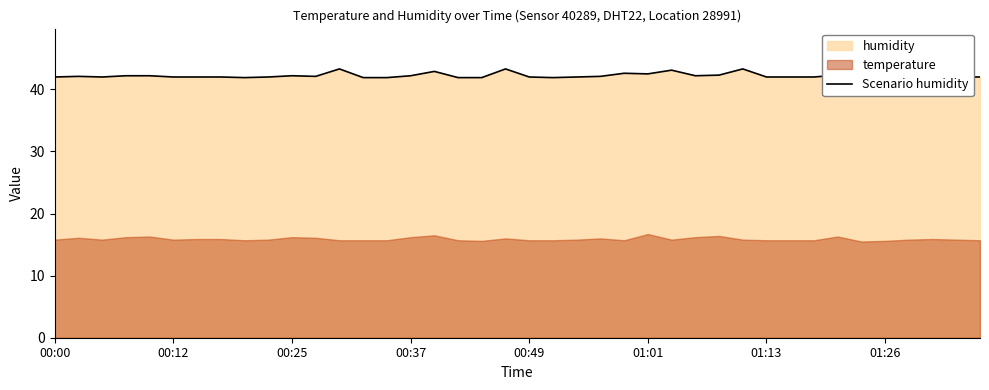

True or false: the data shows 41.9 at 01:26.

True